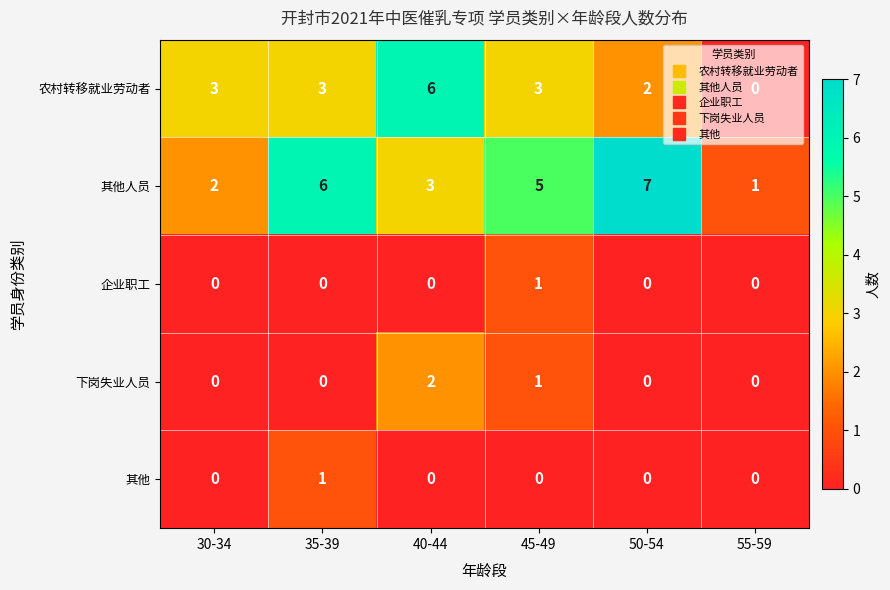

At which label does 其他人员 first exceed 5?

35-39